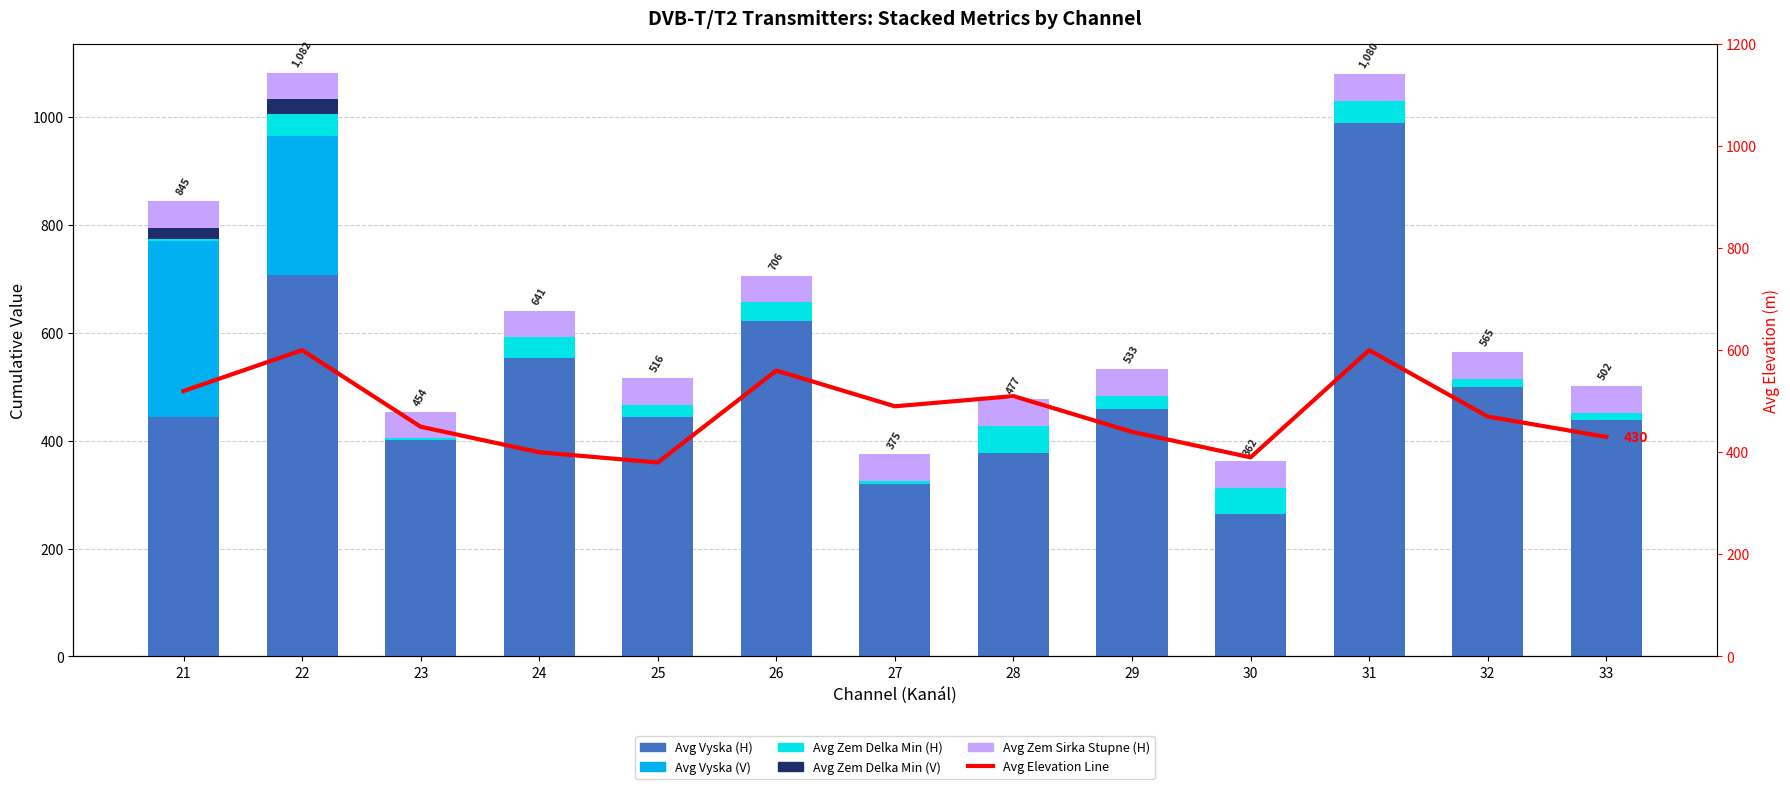

At which category is the sum across all series the highest?

22